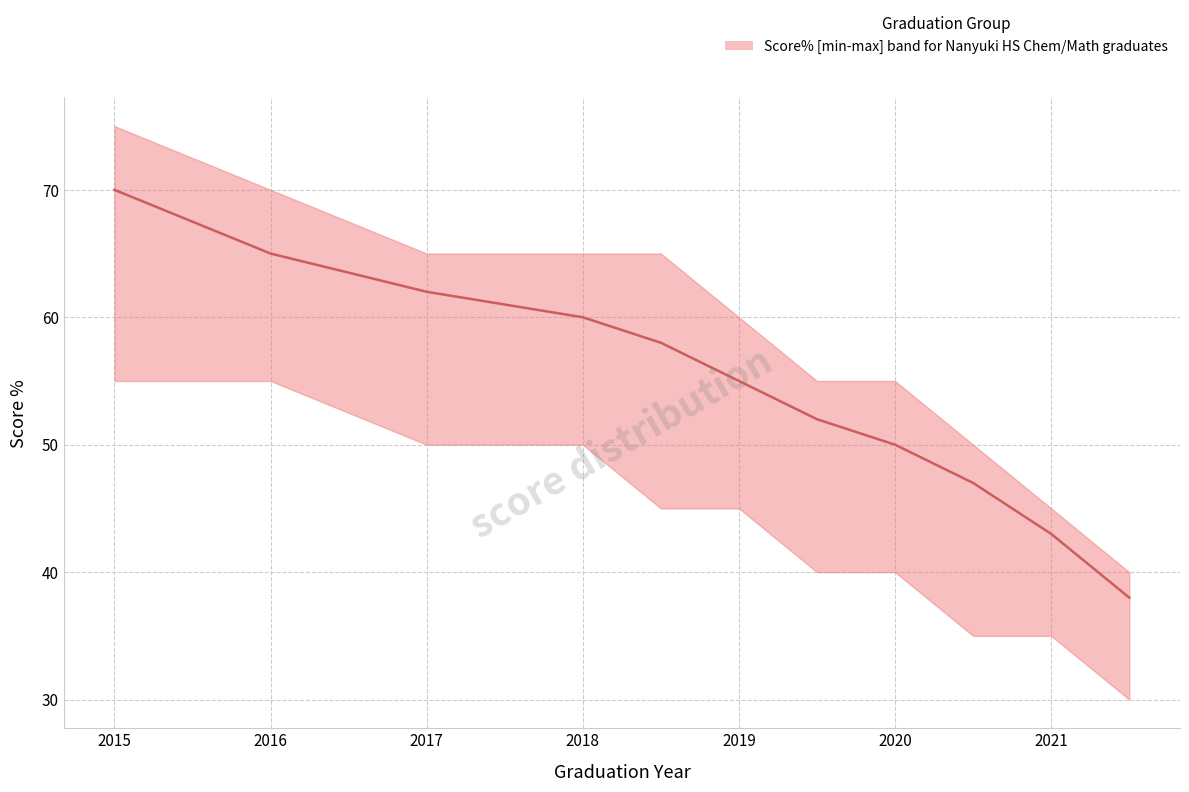

What is the smallest value displayed?

38